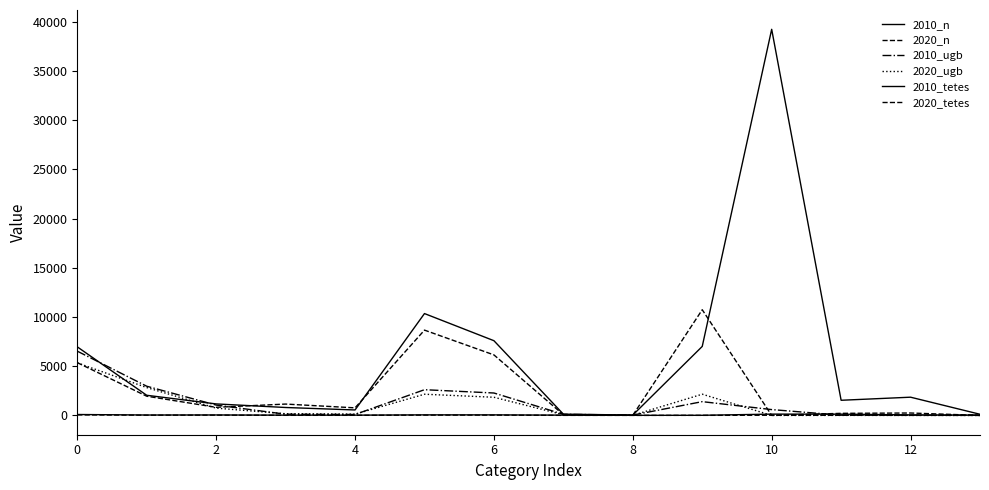

How many lines are shown in the chart?

6